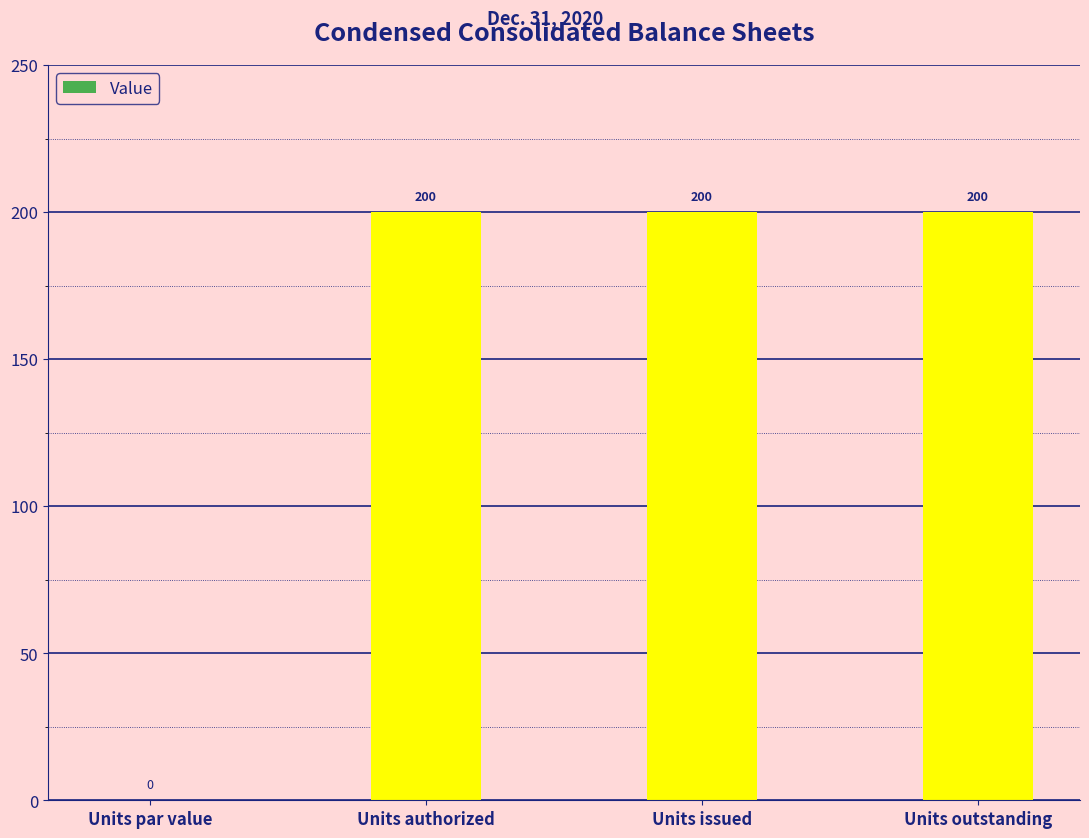

Where is the data nearest to the value 100?

Units par value